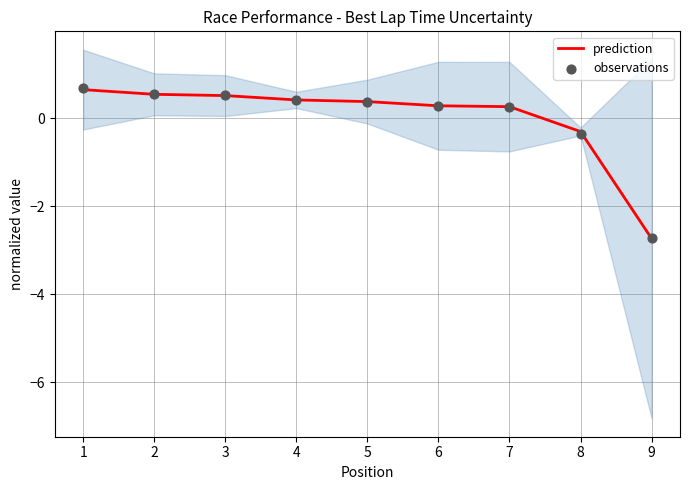

Which series contains the highest Y value?

observations